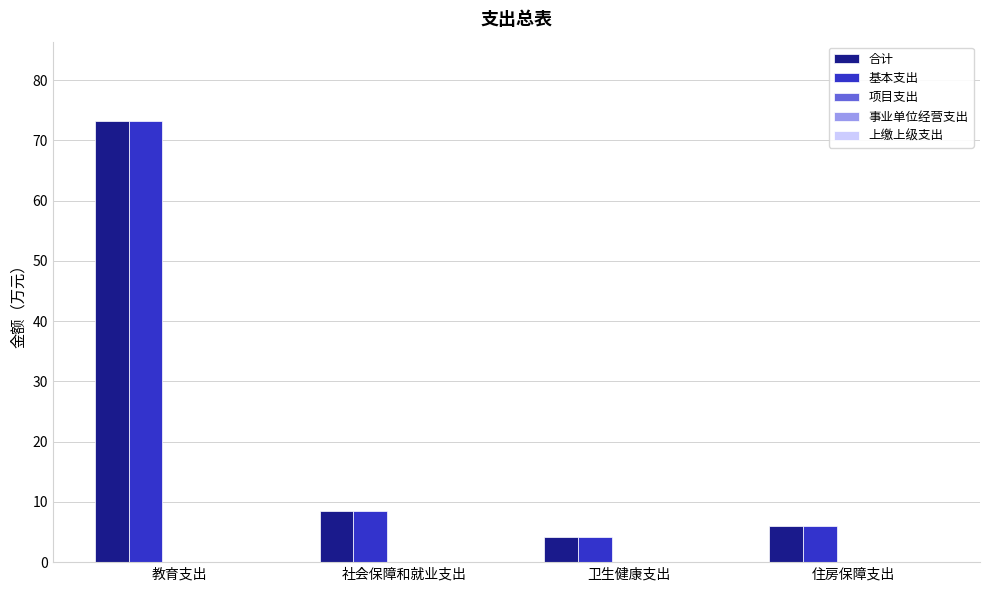

Are the bars horizontal?

No